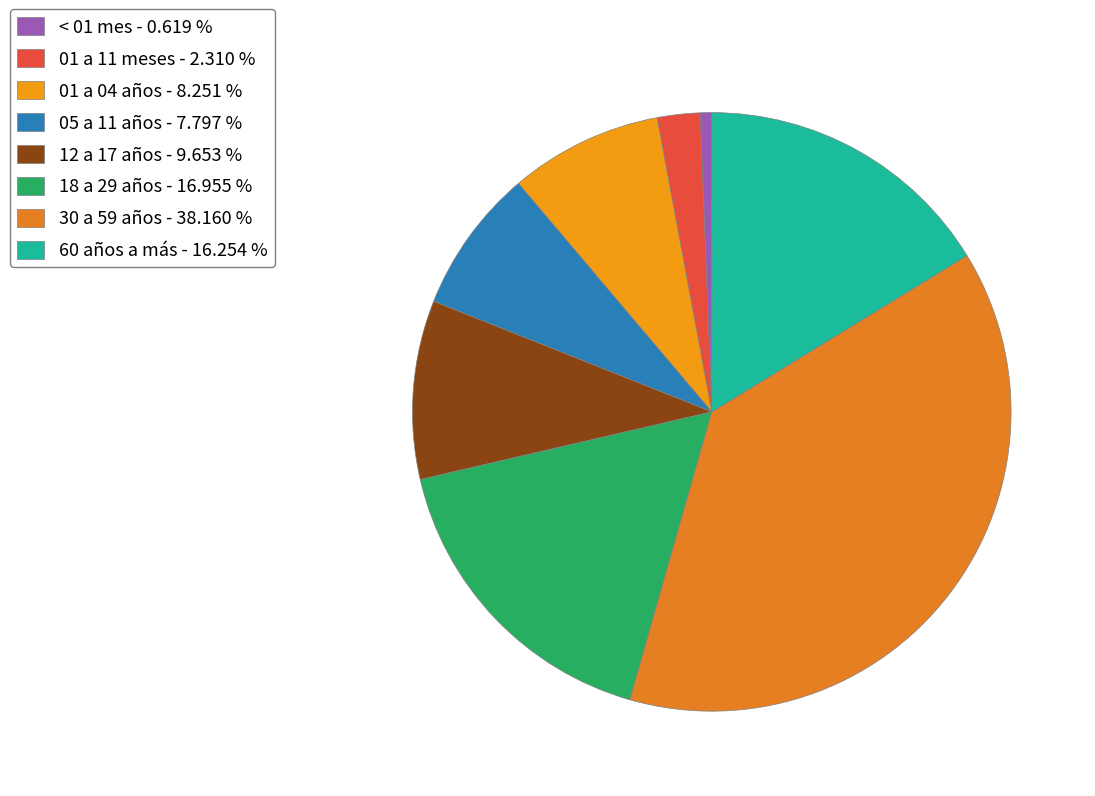

What is the smallest slice in the pie chart?

< 01 mes